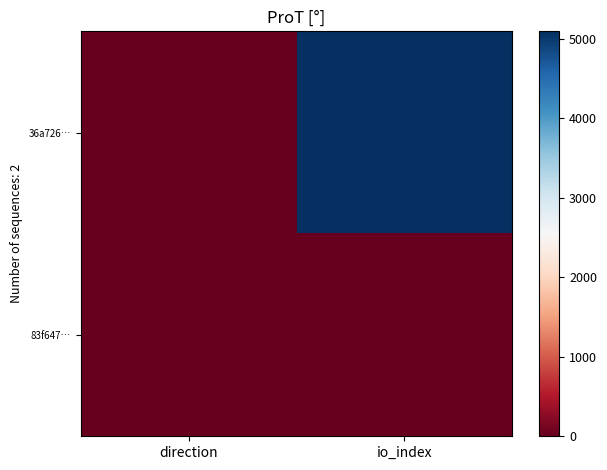

At how many categories does at least one series exceed 1181?

1